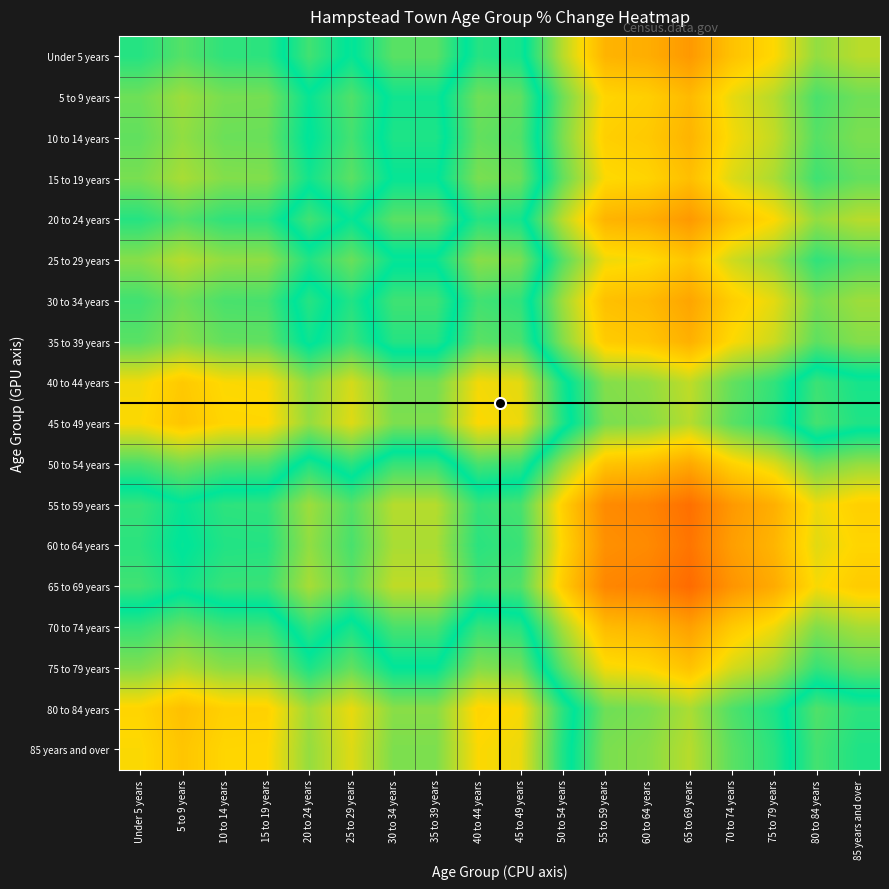

At how many categories does at least one series exceed 0?

18